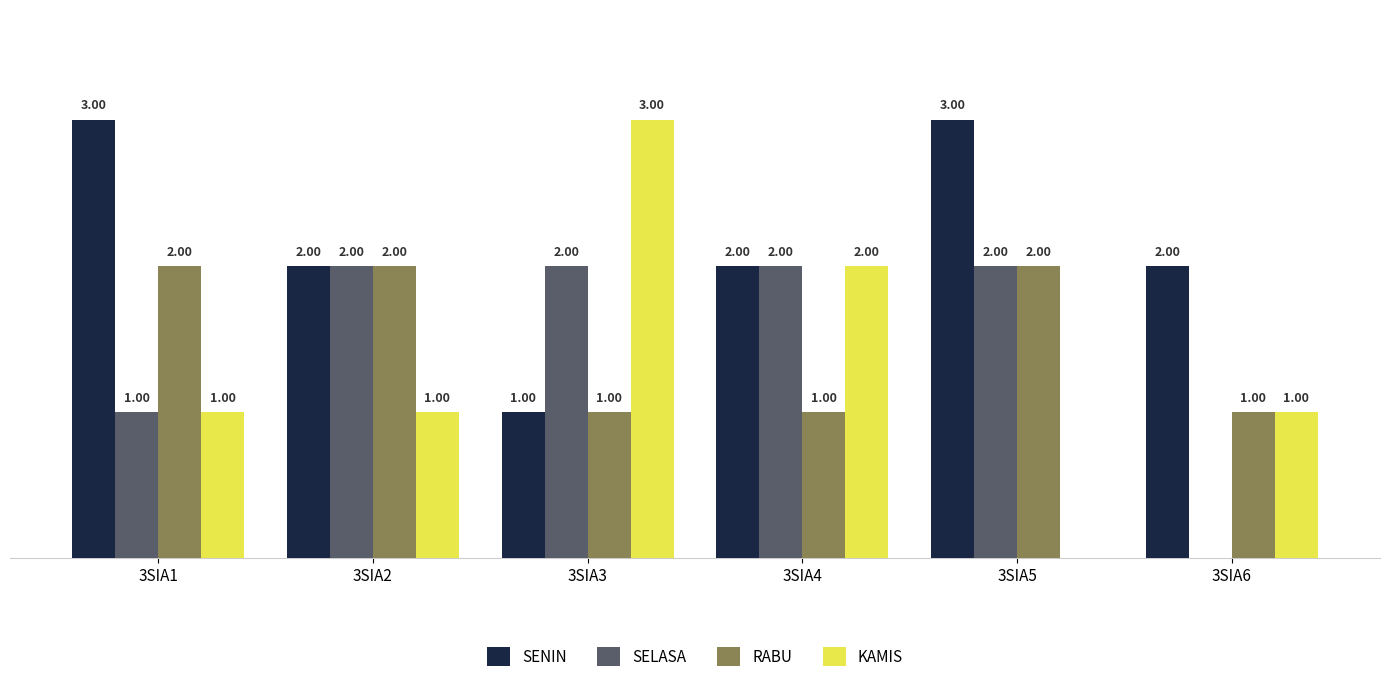

Between 3SIA4 and 3SIA6, which series saw the biggest shift?

SELASA